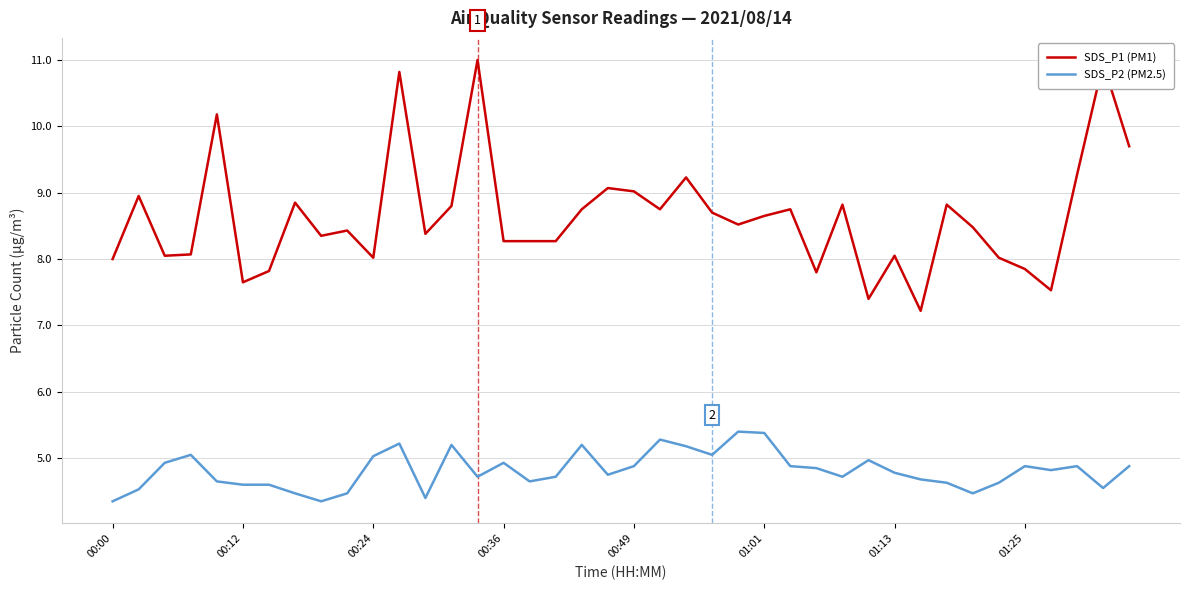

How many series are shown in this chart?

2